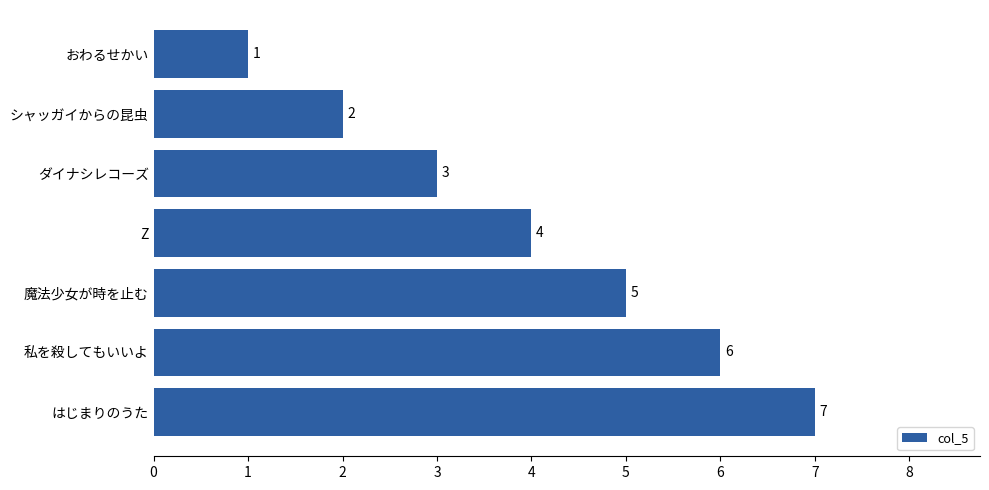

What is the smallest value displayed?

1